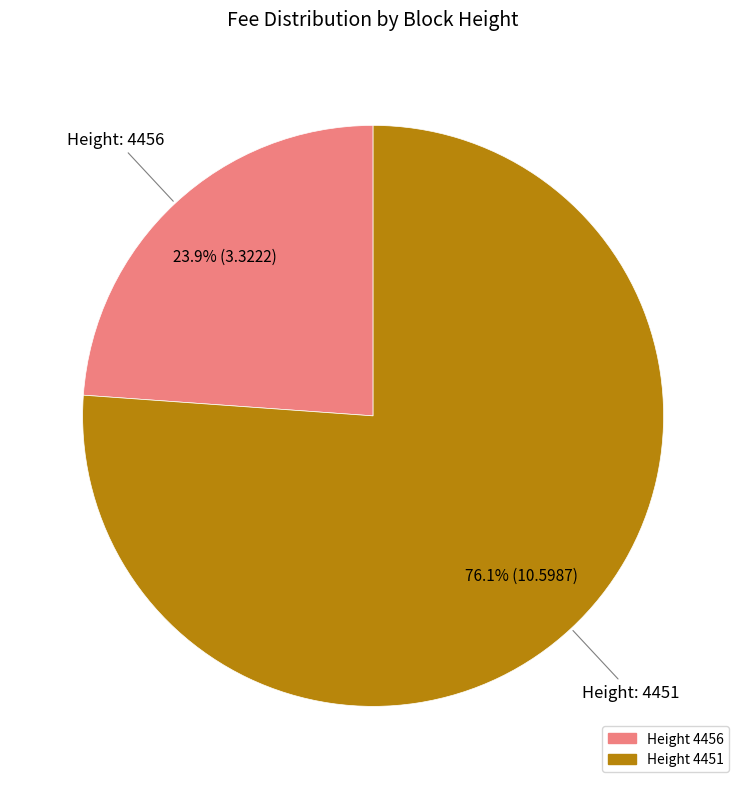

How many segments does this pie chart have?

2